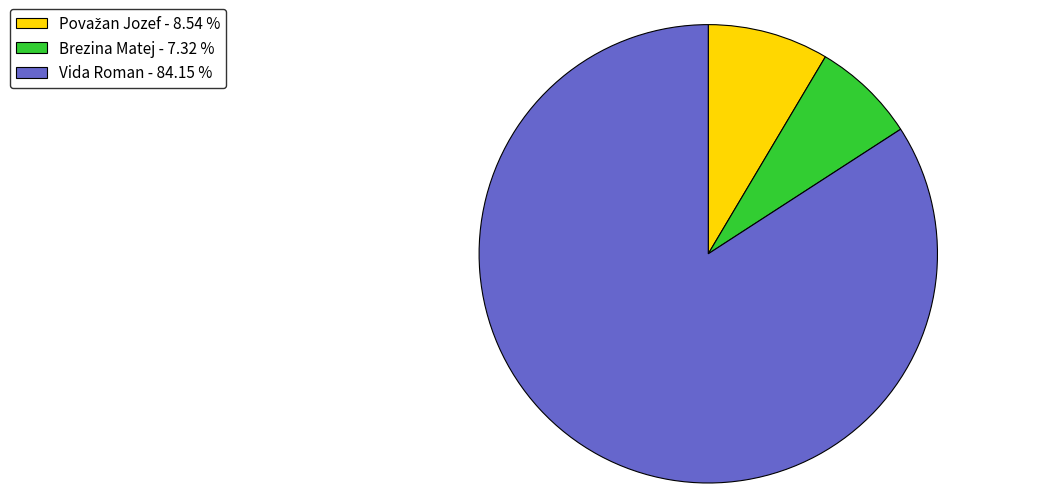

The Brezina Matej slice represents 7% of the pie. True or false?

True